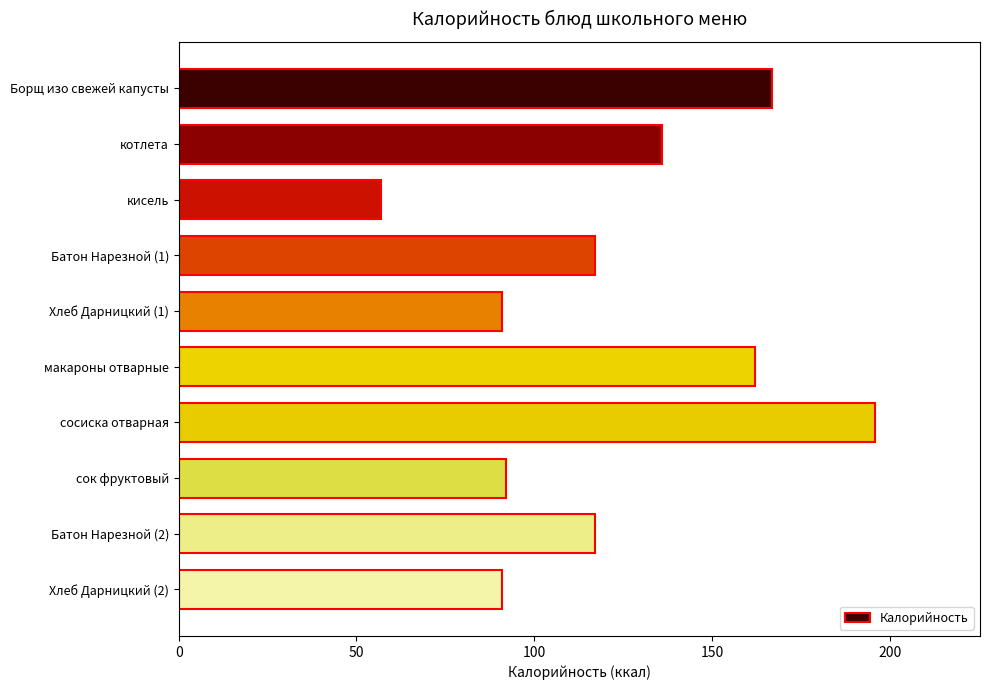

Is it true that the value at Хлеб Дарницкий (2) is 120.7?

False